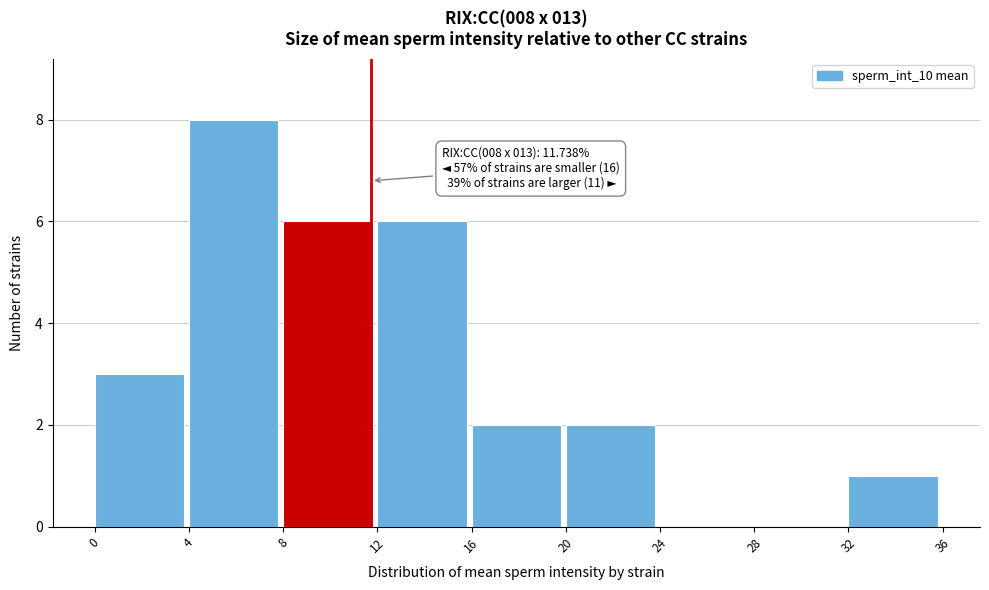

Over which range of the x-axis is the bar tallest?

4 to 8